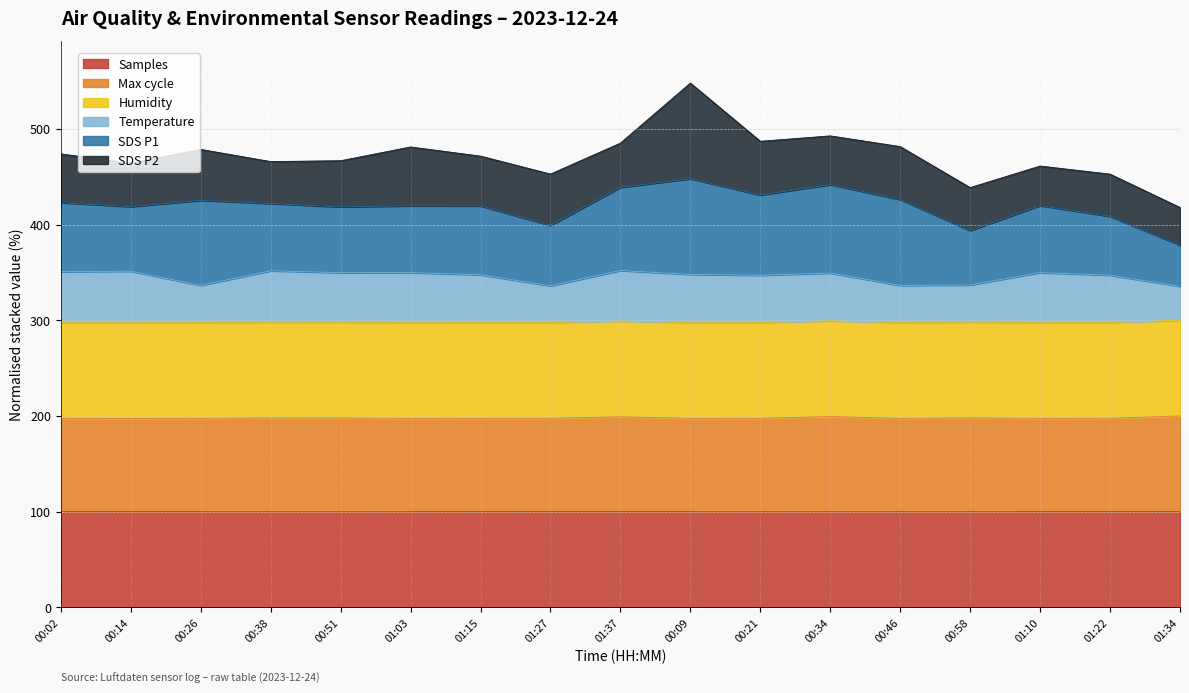

What is the total value across all series at 00:34?

492.8